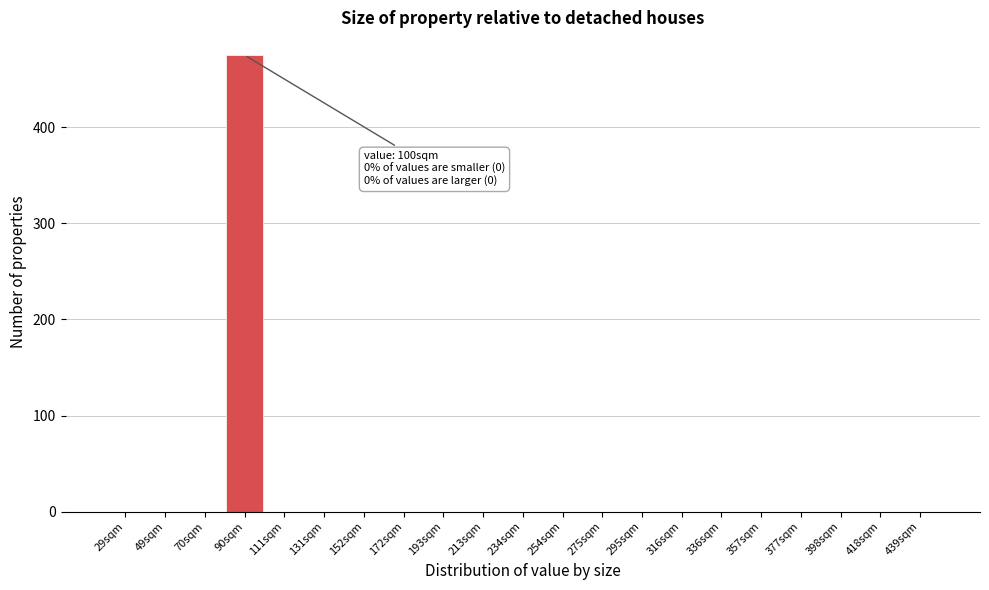

Over which range of the x-axis is the bar tallest?

80 to 100